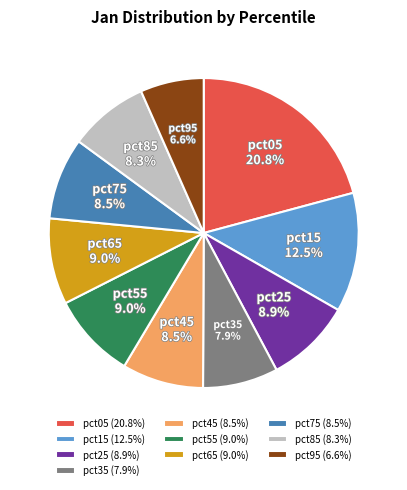

What is the smallest slice in the pie chart?

pct95